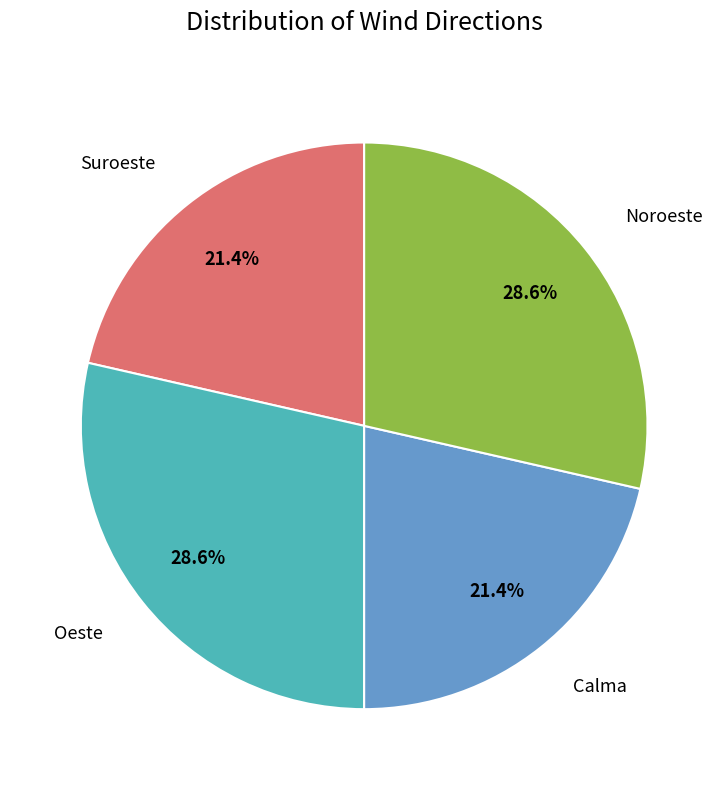

Between Noroeste and Suroeste, which is larger?

Noroeste